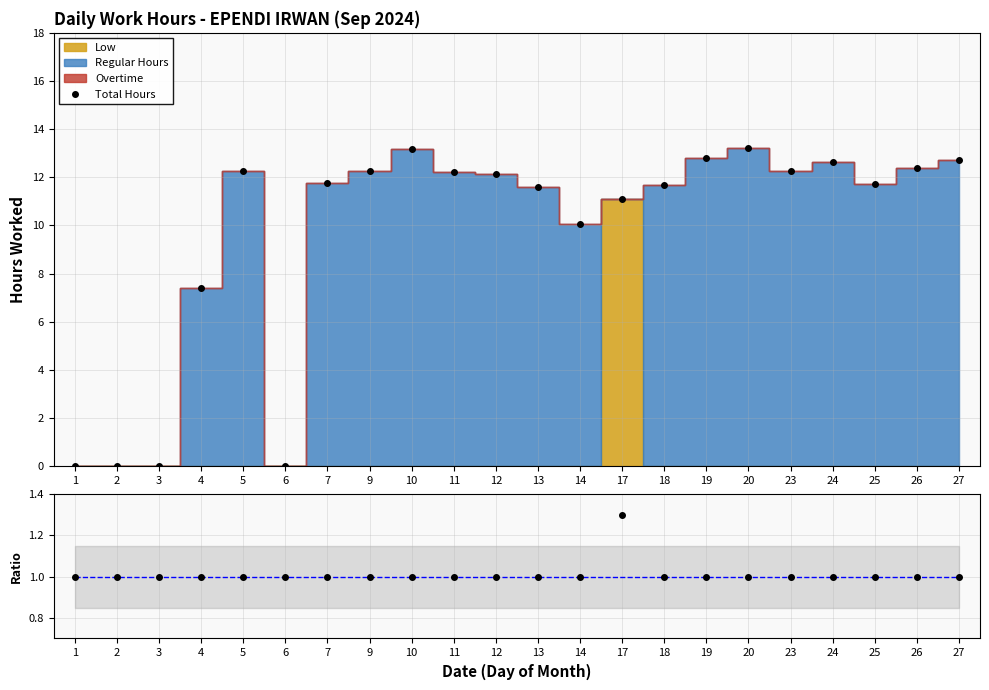

True or false: Total Hours has more than 2 points higher than both neighbors.

True